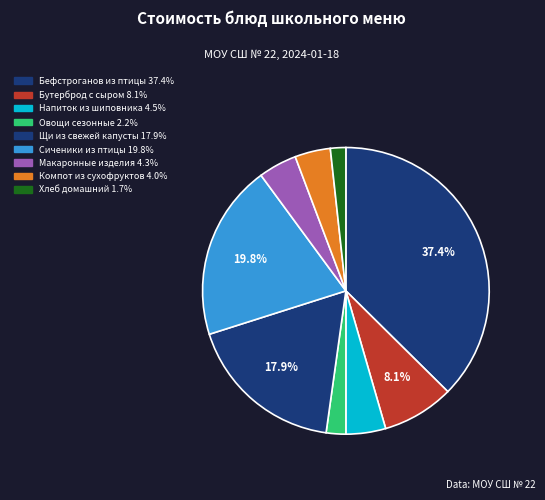

How many slices are in this pie chart?

9